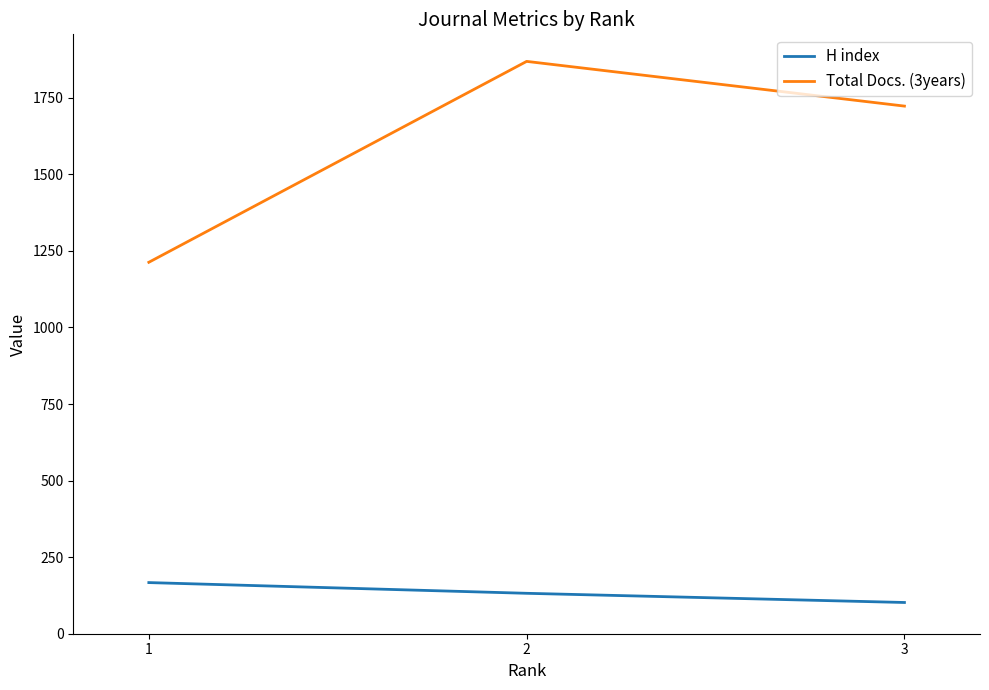

At which label is Total Docs. (3years) closest to 1541?

3